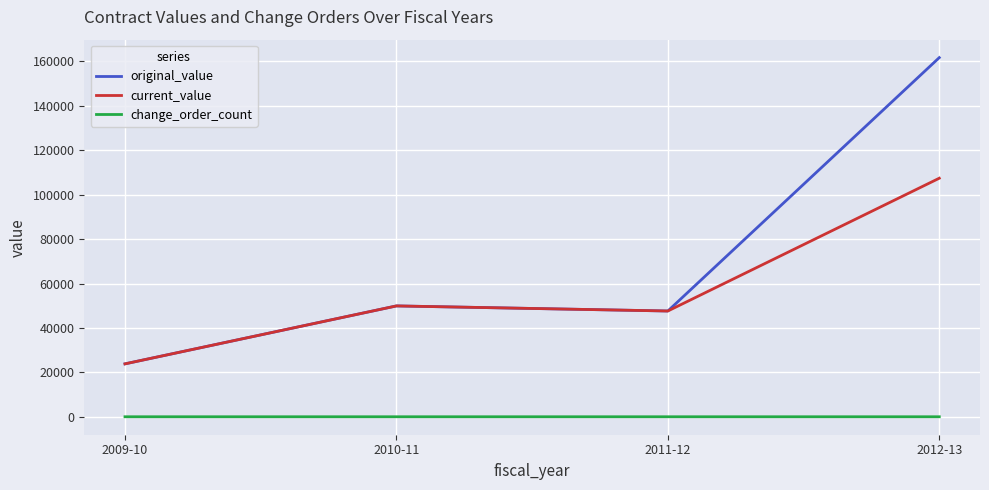

What is the greatest value displayed?

161700.0